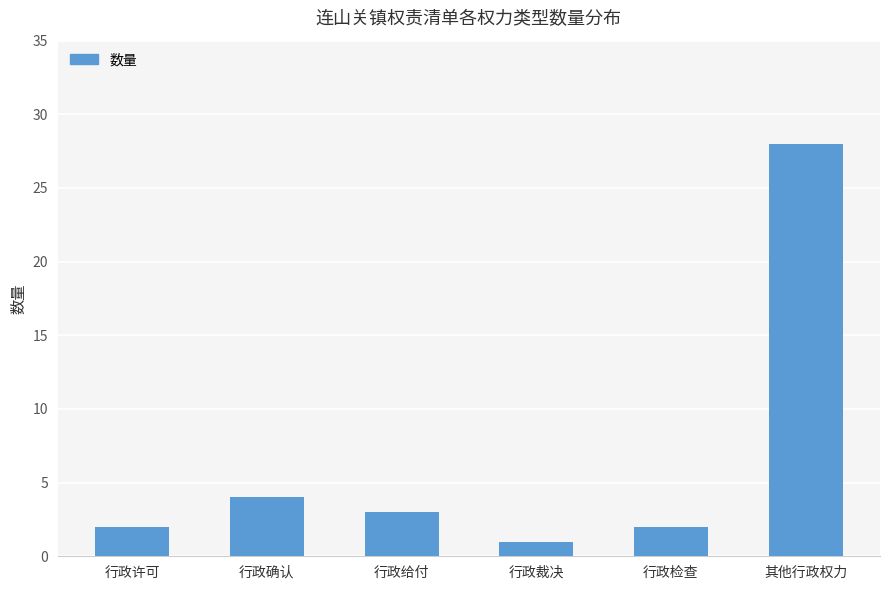

What is the greatest value displayed?

28